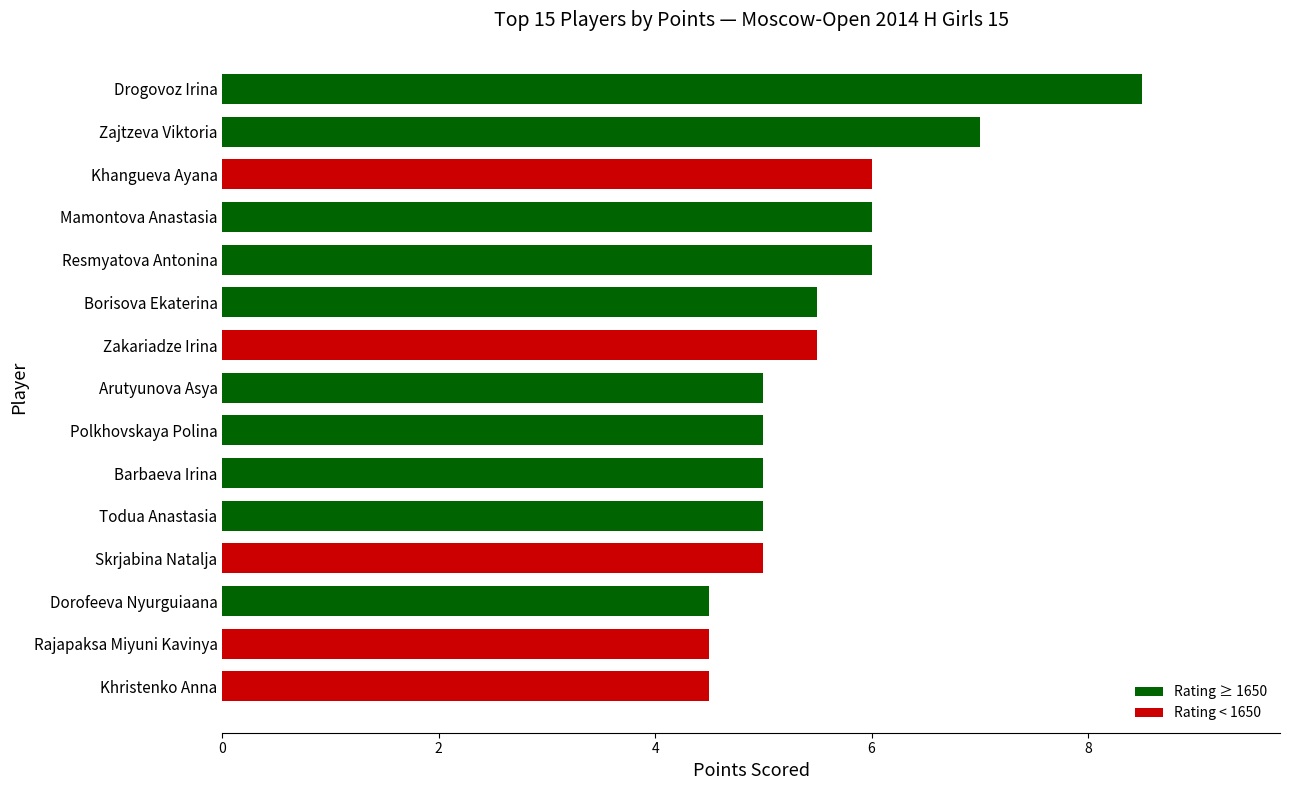

True or false: the data shows 6.0 at Mamontova Anastasia.

True